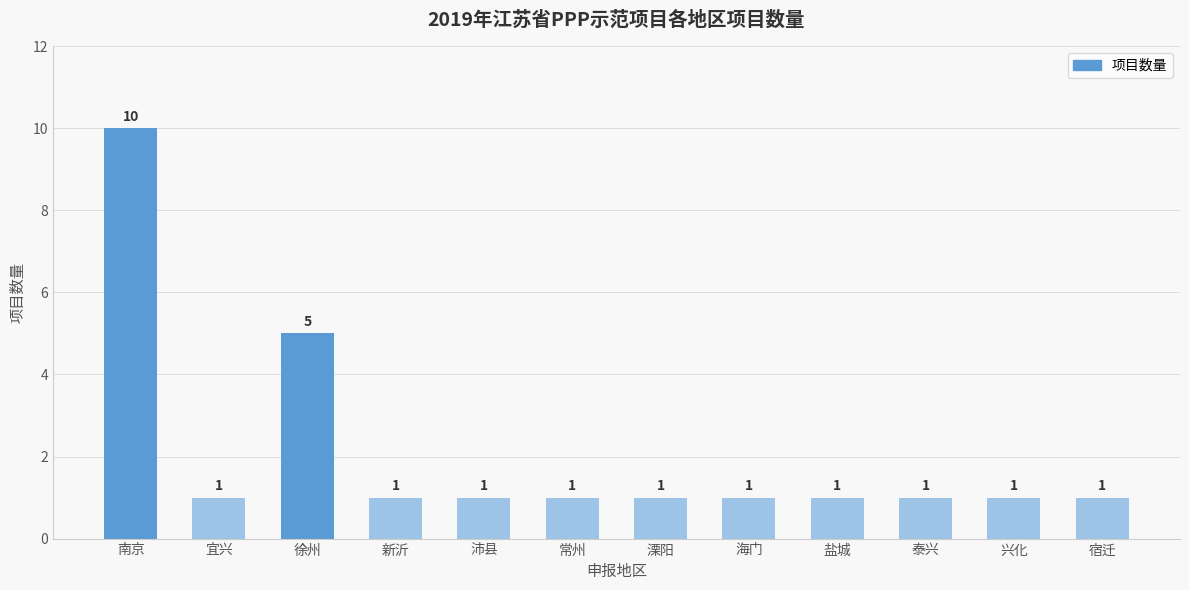

What is the label of the 12th bar from the left?

宿迁